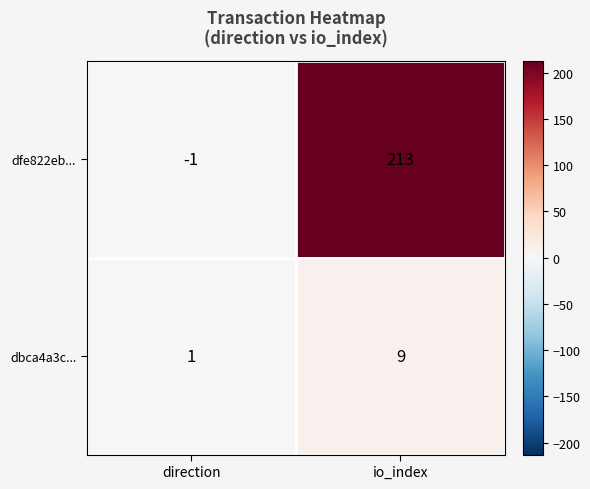

How many data points does each series have?

2